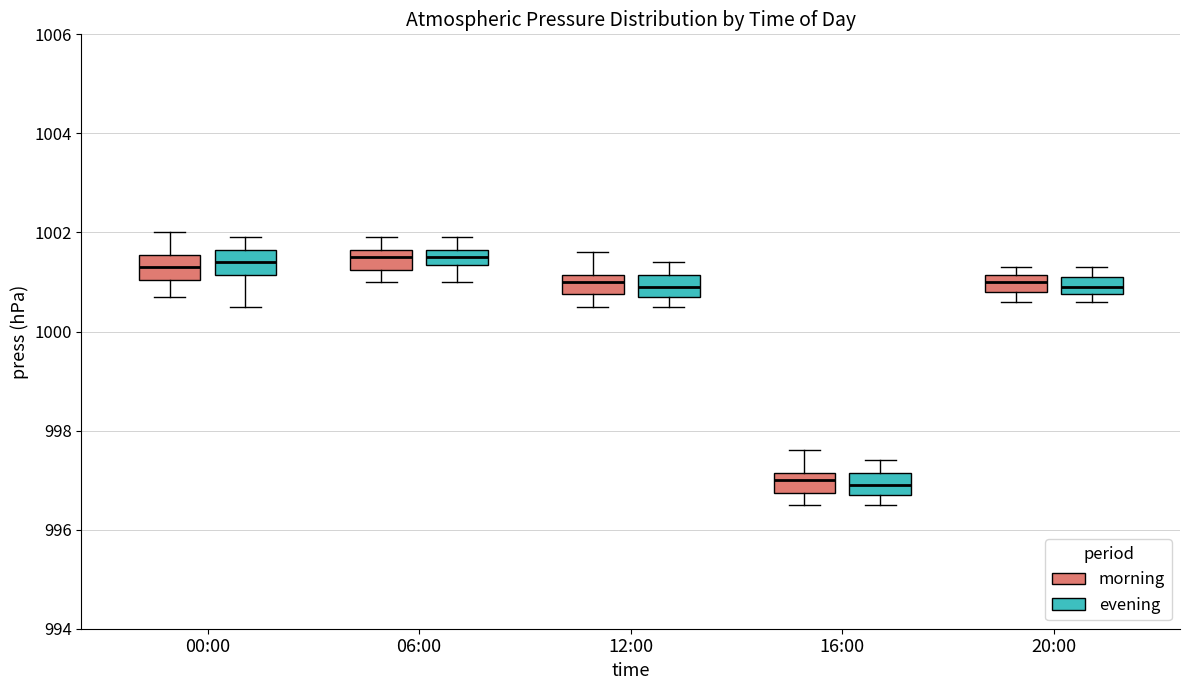

Where does the median line of the box for 12:00 (morning) sit on the y-axis? The values are not printed on the chart, so give them approximately, as read against the axis.

1001.0